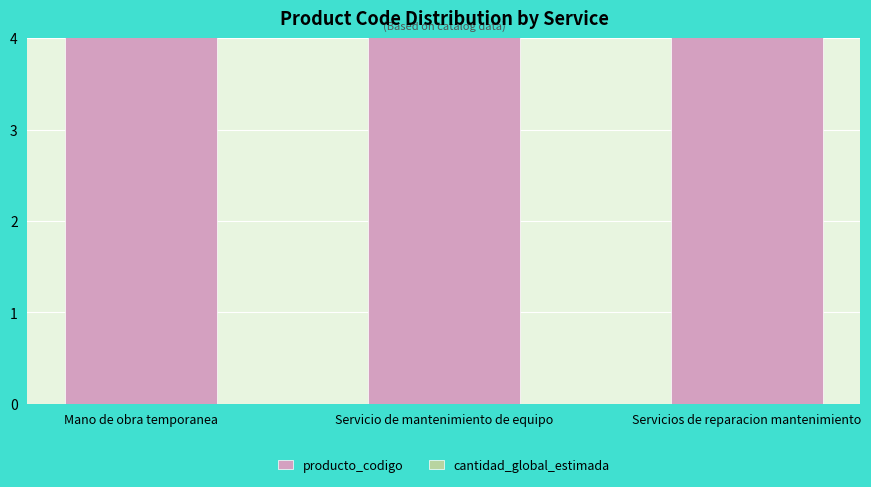

Reading left to right, what are all the values shown in this chart?

producto_codigo: 80111613	73152101	78180101
cantidad_global_estimada: 1	1	1